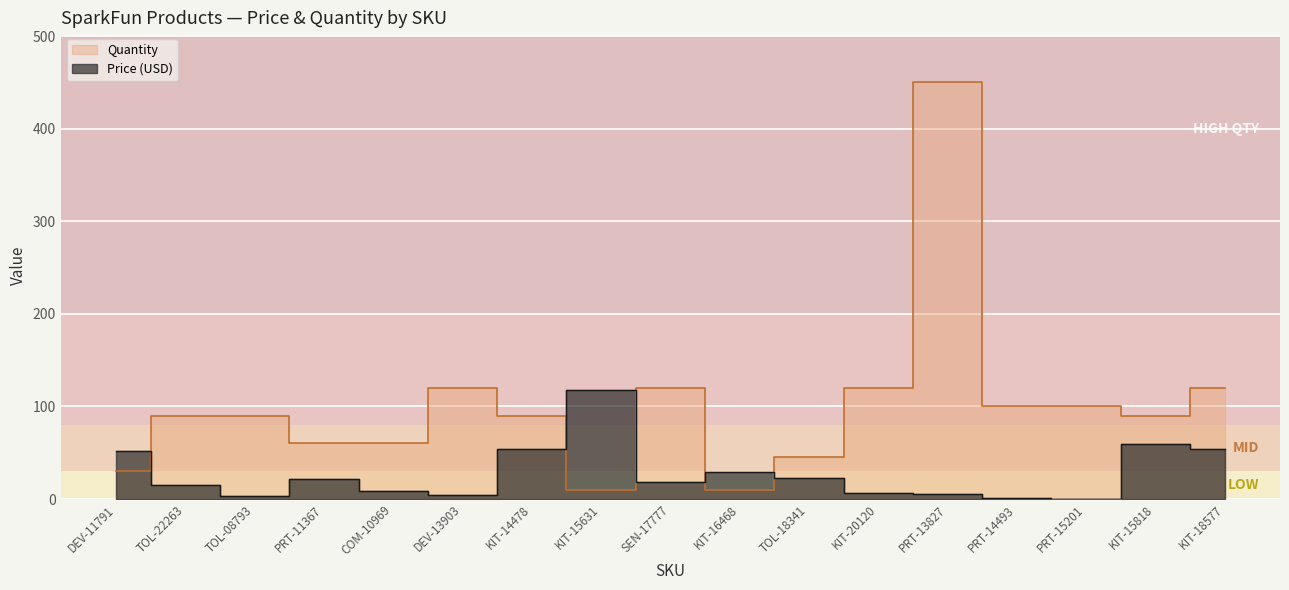

Rank the categories by Quantity value from highest to lowest.

PRT-13827, DEV-13903, SEN-17777, KIT-20120, KIT-18577, PRT-14493, PRT-15201, TOL-22263, TOL-08793, KIT-14478, KIT-15818, PRT-11367, COM-10969, TOL-18341, DEV-11791, KIT-15631, KIT-16468